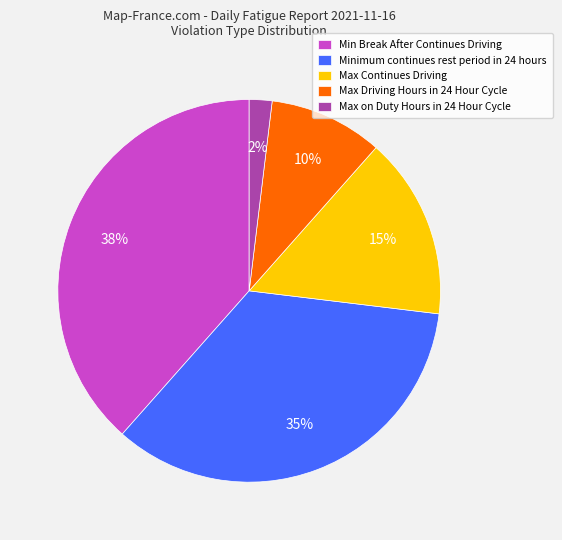

Approximately how many times larger is the value at Max Driving Hours in 24 Hour Cycle compared to Max on Duty Hours in 24 Hour Cycle?

5.0